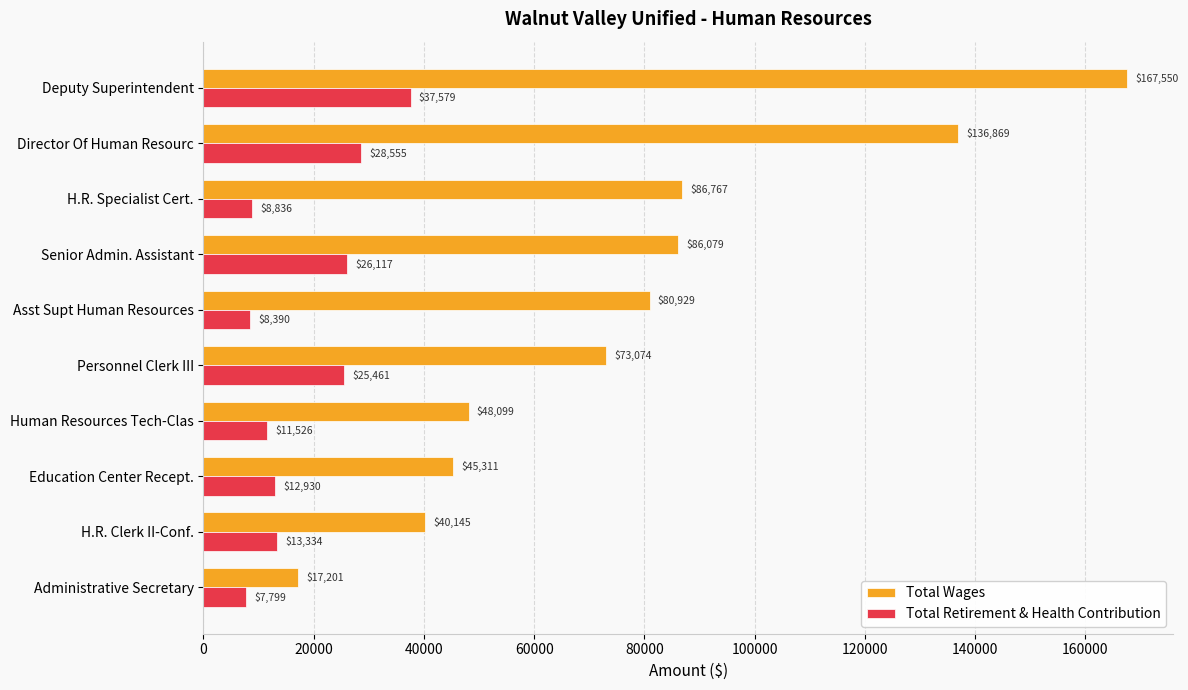

Is the value of Total Retirement & Health Contribution at Personnel Clerk III greater than the value of Total Wages at Education Center Recept.?

No